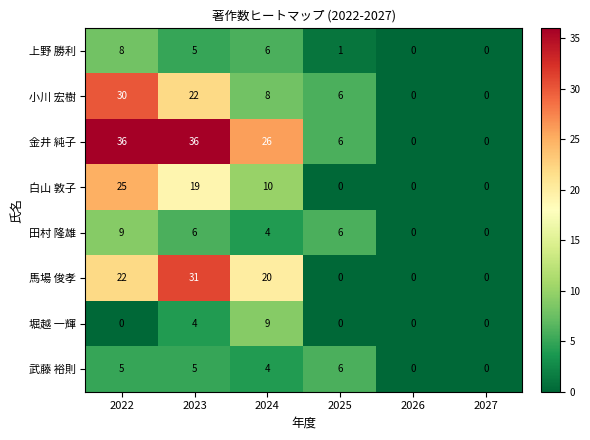

At how many categories does at least one series exceed 3?

4